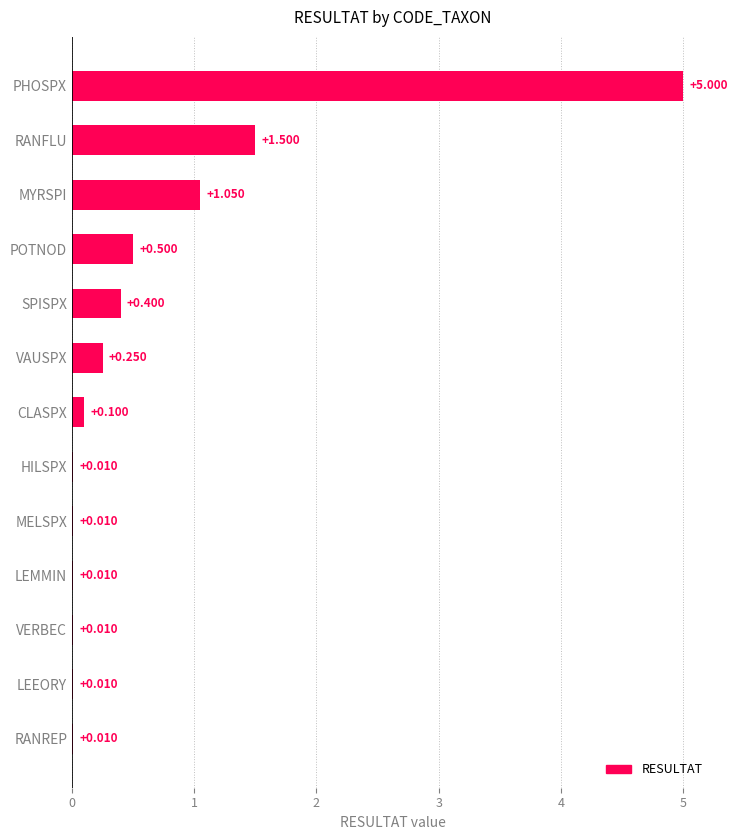

How many data points does each series have?

13